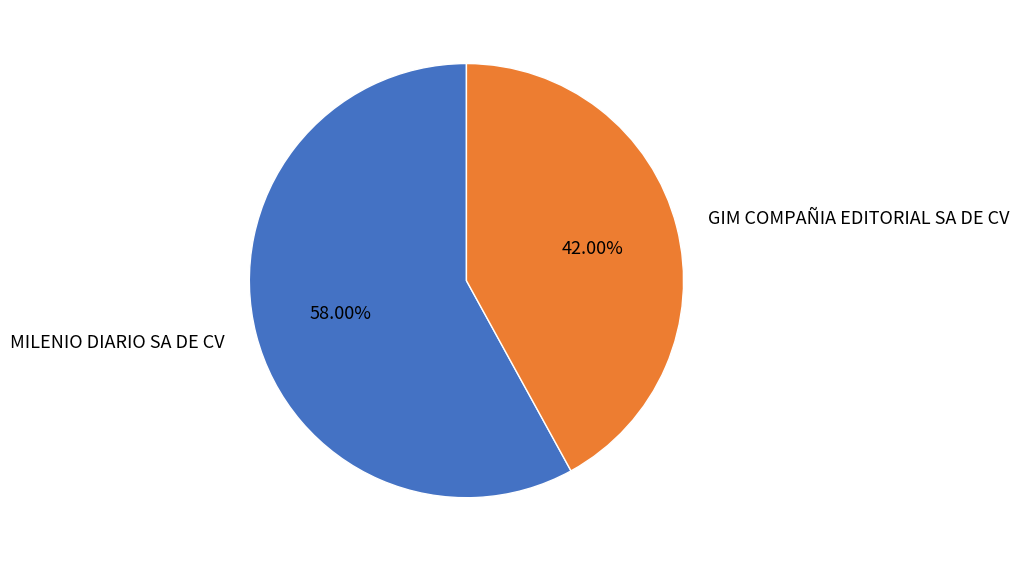

To the nearest percent, what percentage of the pie is GIM COMPAÑIA EDITORIAL SA DE CV?

42%